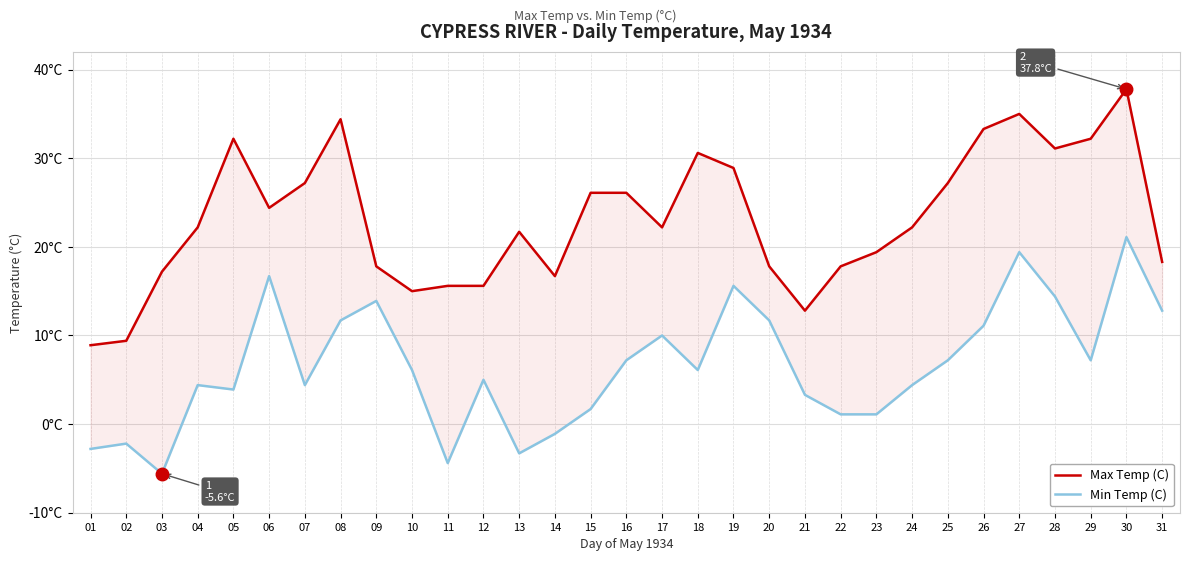

What is the value of the Max Temp (C) point at the 6th from the left?

24.4